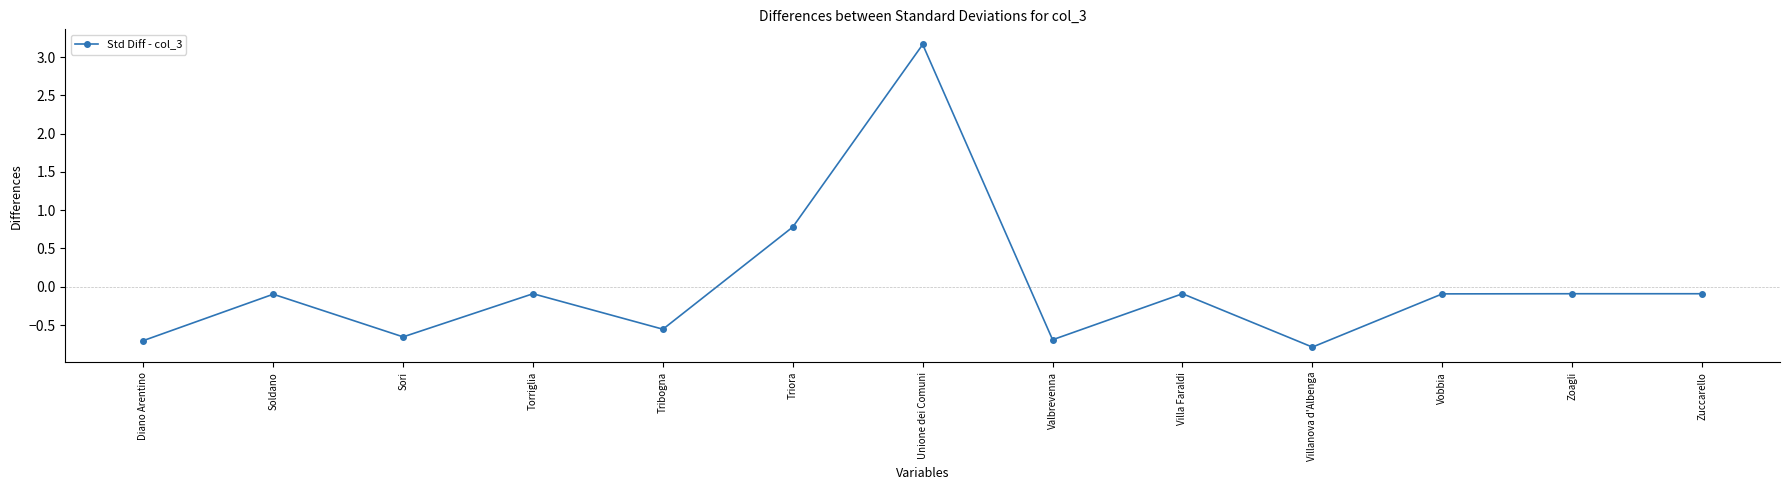

How many data points does each series have?

13